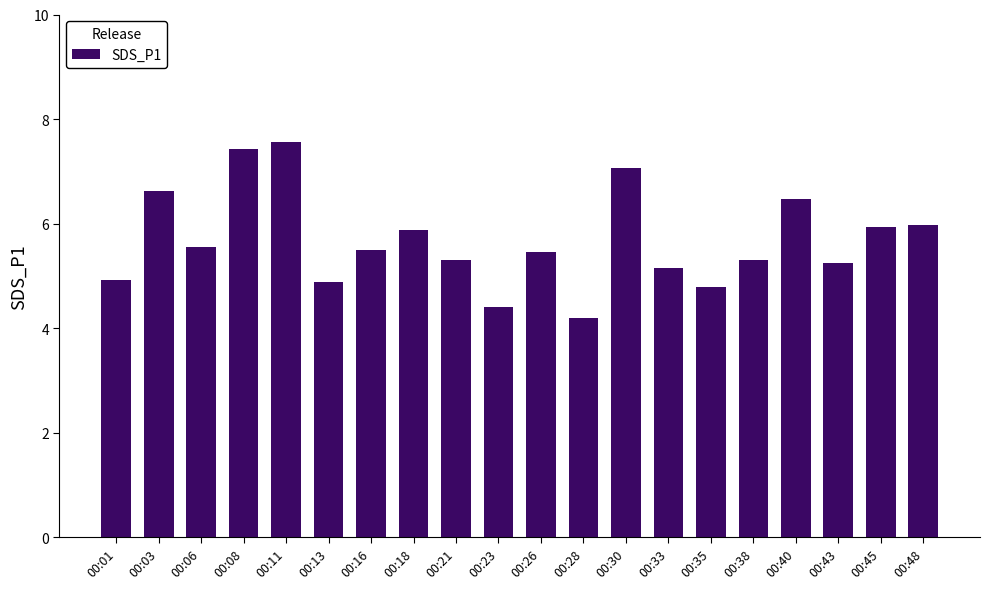

What value does the data have at 00:16?

5.5